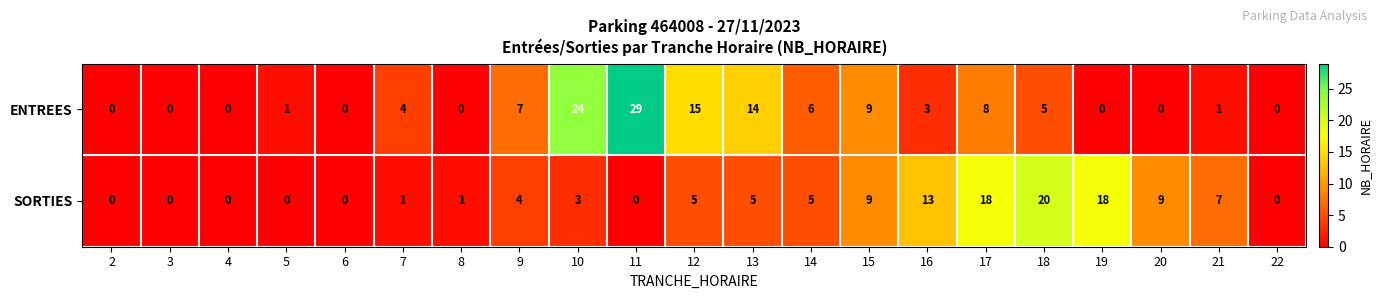

True or false: ENTREES has a value of -15 at 8.

False